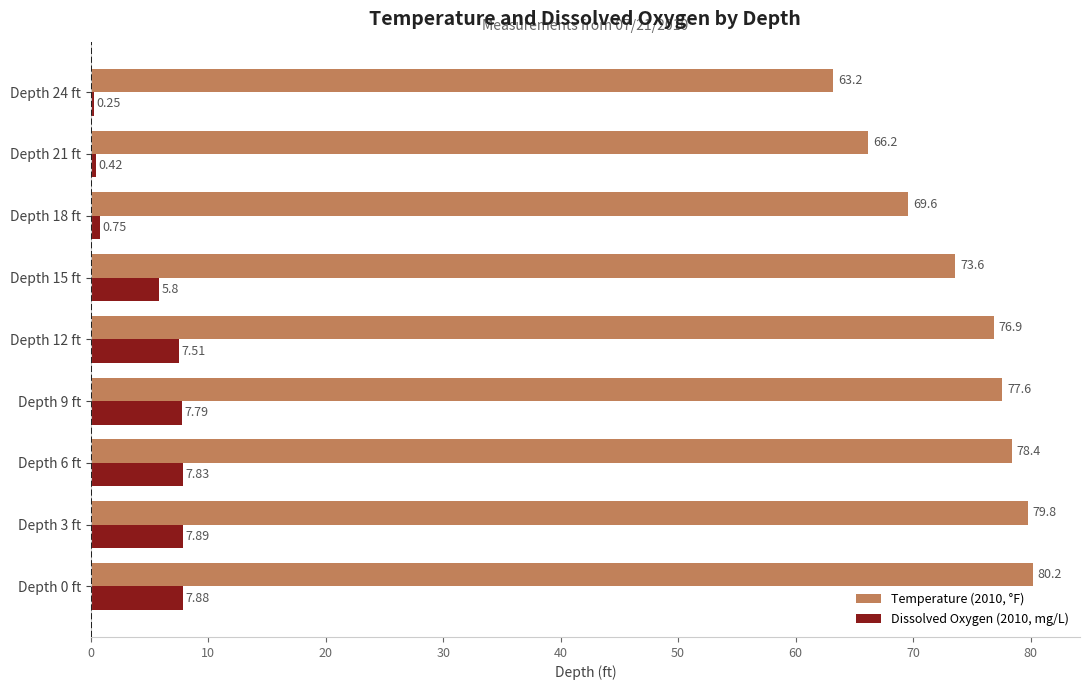

What are all the series names shown in the legend?

Temperature (2010, °F), Dissolved Oxygen (2010, mg/L)